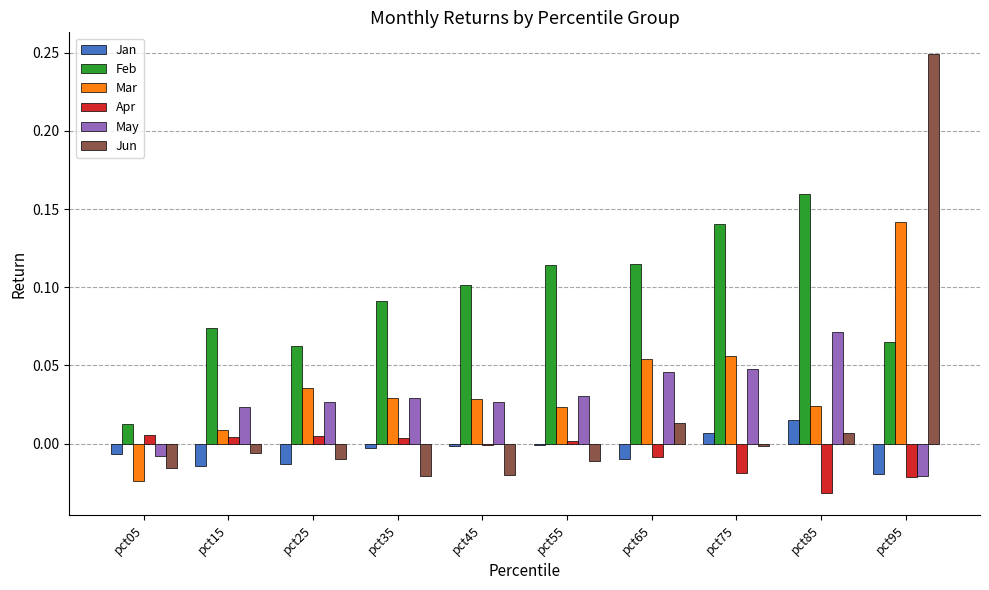

Which series changed the most between pct05 and pct45?

Feb